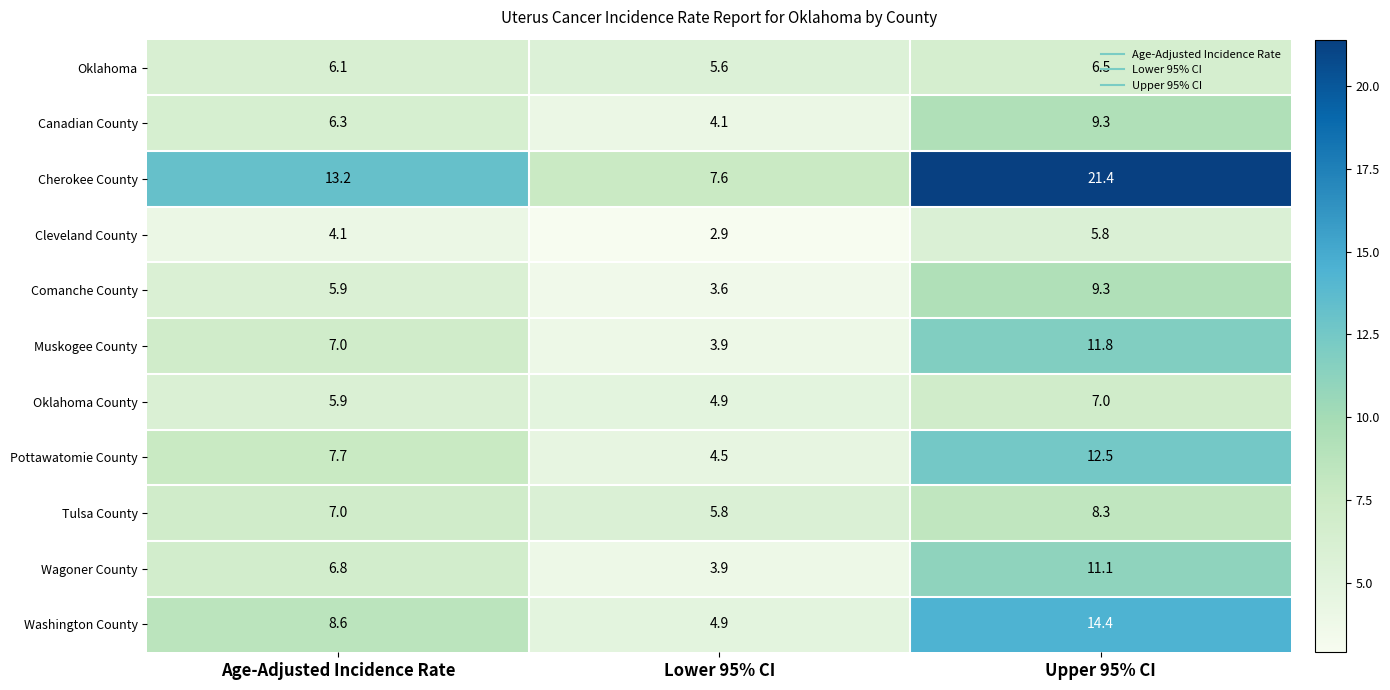

At how many categories does at least one series exceed 3?

3